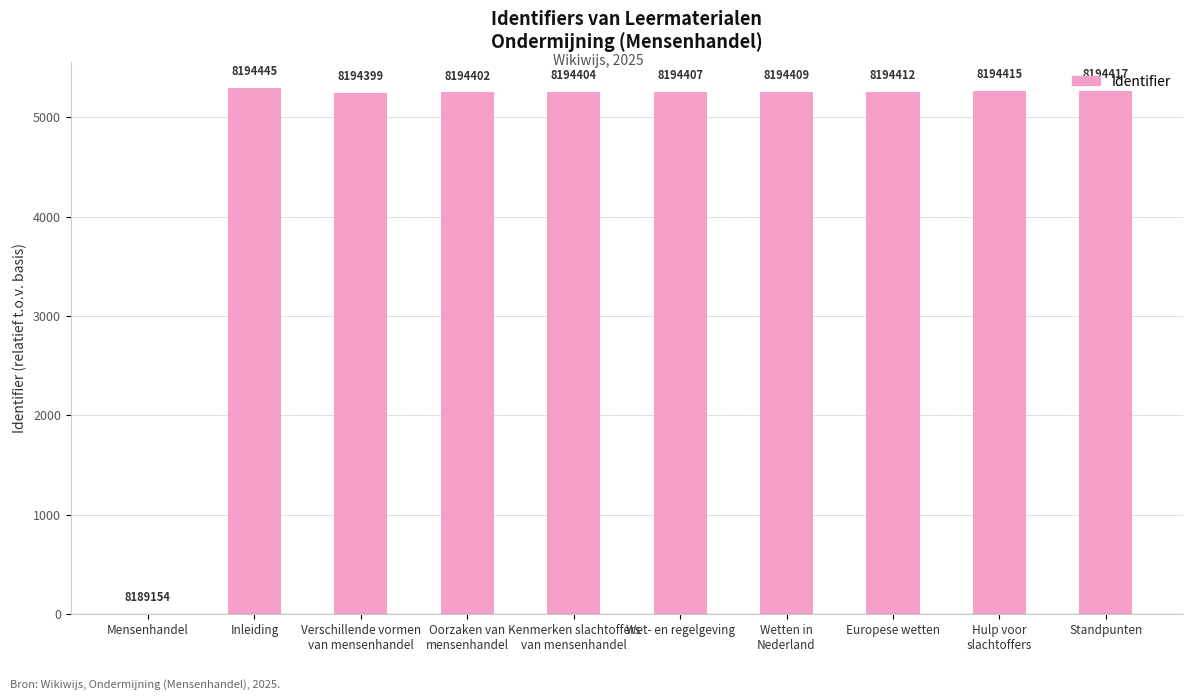

Reading left to right, list all the values displayed in this chart.

Mensenhandel=0	Inleiding=5291	Verschillende vormen
van mensenhandel=5245	Oorzaken van
mensenhandel=5248	Kenmerken slachtoffers
van mensenhandel=5250	Wet- en regelgeving=5253	Wetten in
Nederland=5255	Europese wetten=5258	Hulp voor
slachtoffers=5261	Standpunten=5263